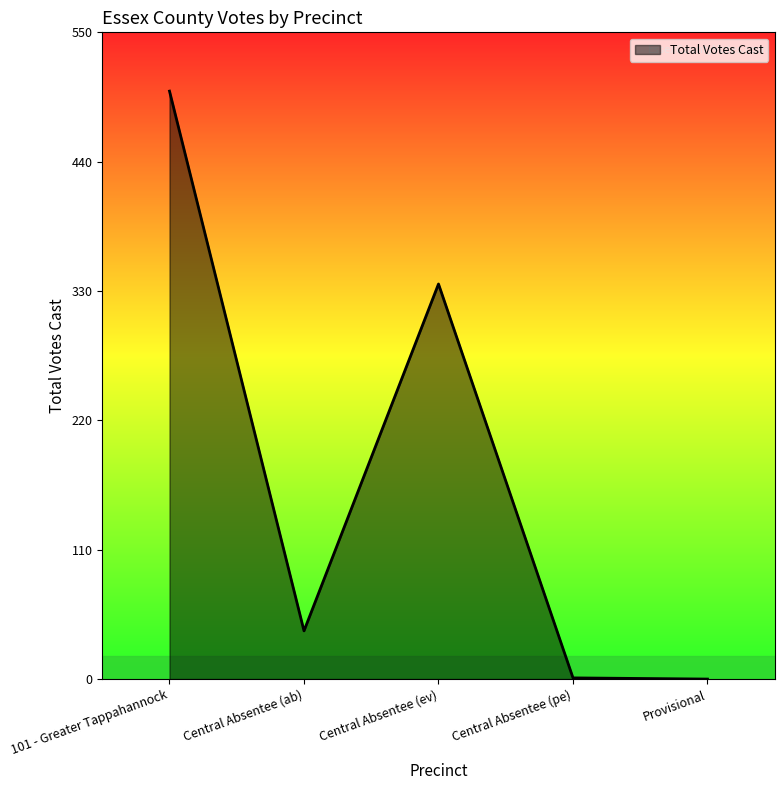

What is the difference between the values at Central Absentee (ab) and 101 - Greater Tappahannock?

459